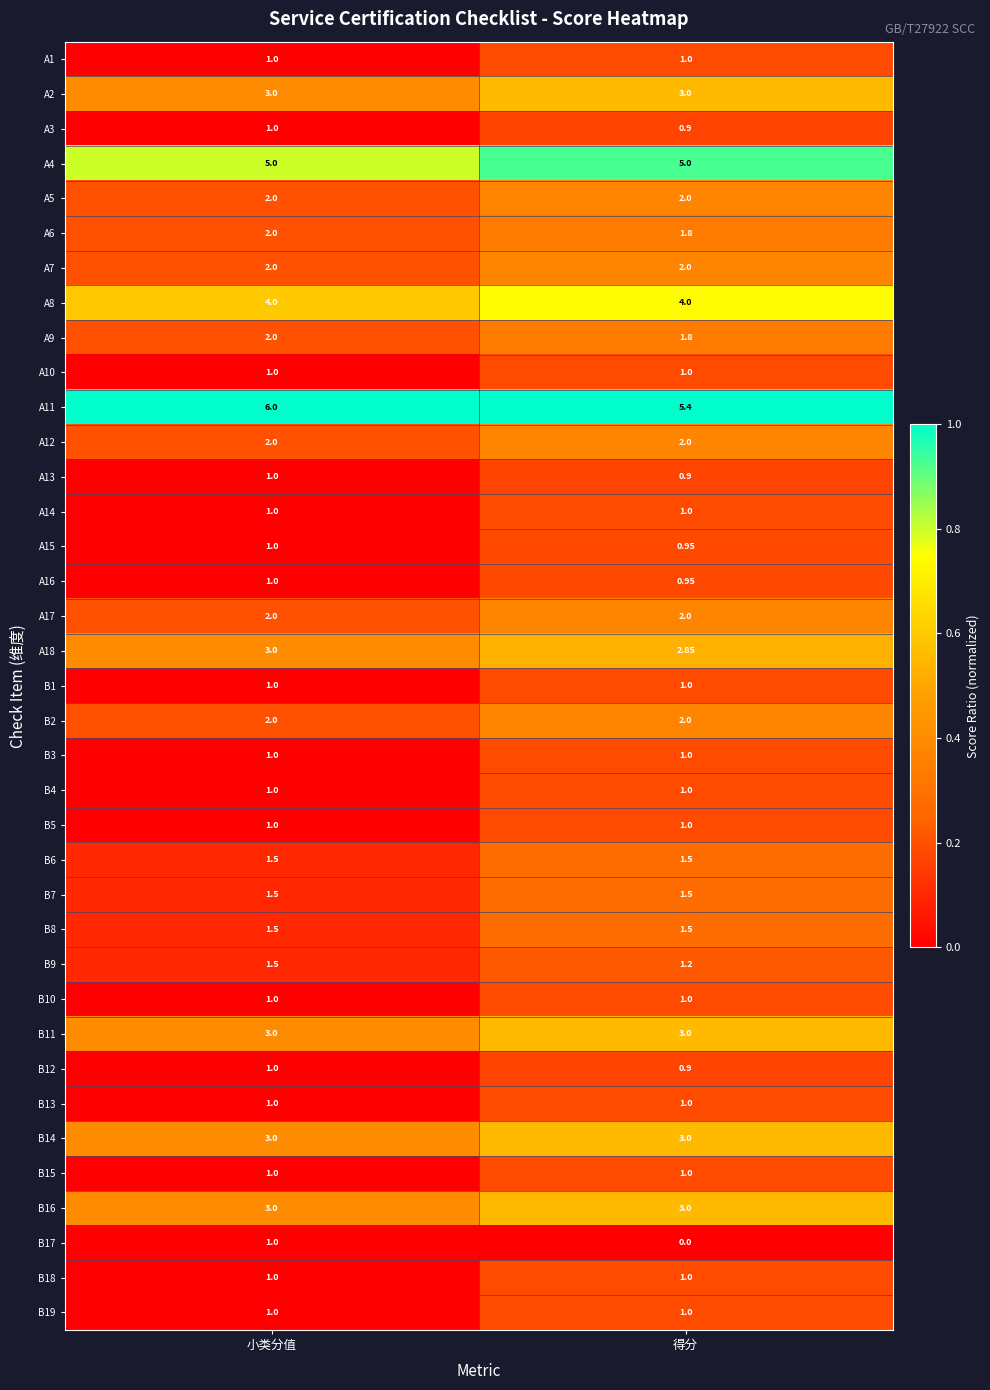

Is the value of B14 at 得分 greater than the value of B19 at 小类分值?

Yes